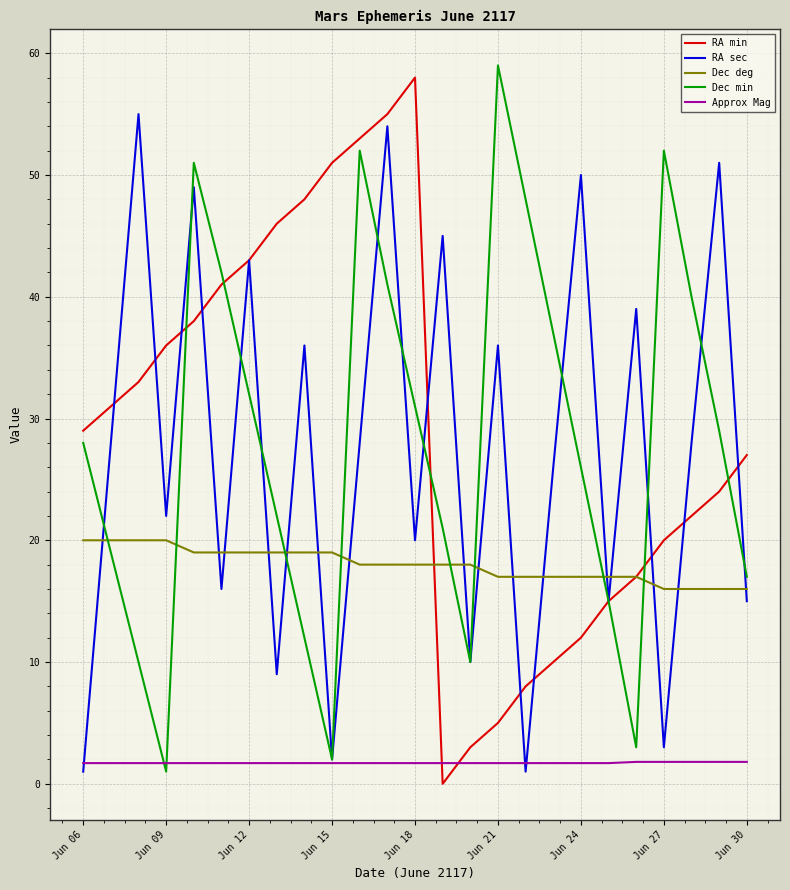

What is the lowest value of the Approx Mag series?

1.7